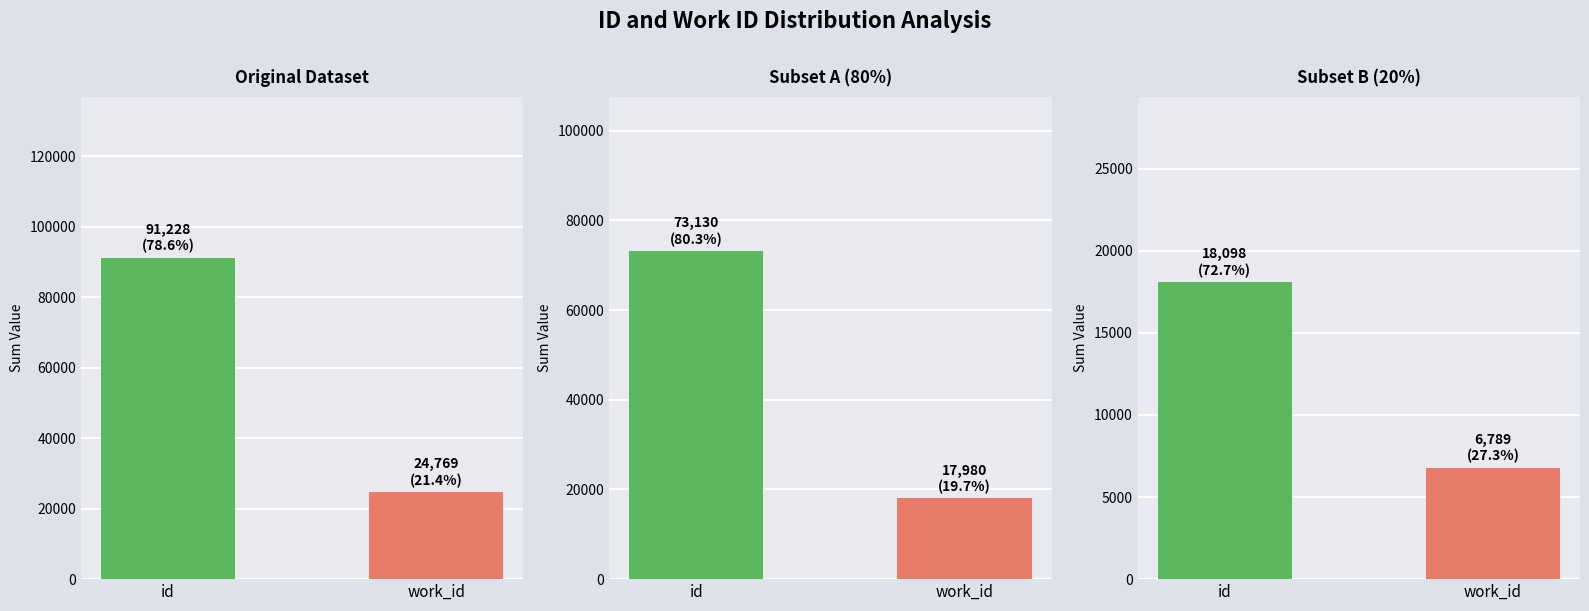

What is the label of the 2nd bar from the left?

work_id